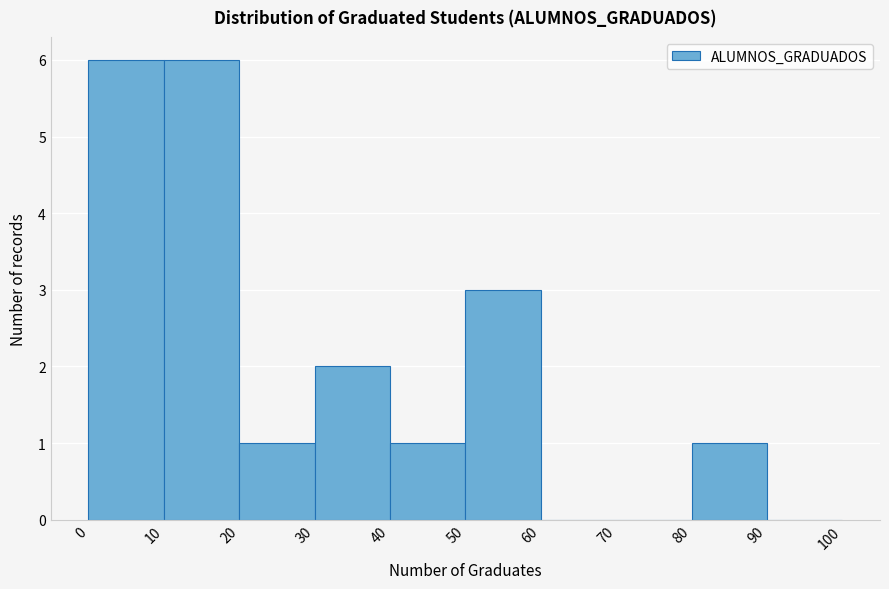

Reading left to right, list every bar in this chart as the range it spans on the x-axis followed by its height. The values are not printed on the chart, so give them approximately, as read against the axis.

0 to 10: 6
10 to 20: 6
20 to 30: 1
30 to 40: 2
40 to 50: 1
50 to 60: 3
60 to 70: 0
70 to 80: 0
80 to 90: 1
90 to 100: 0